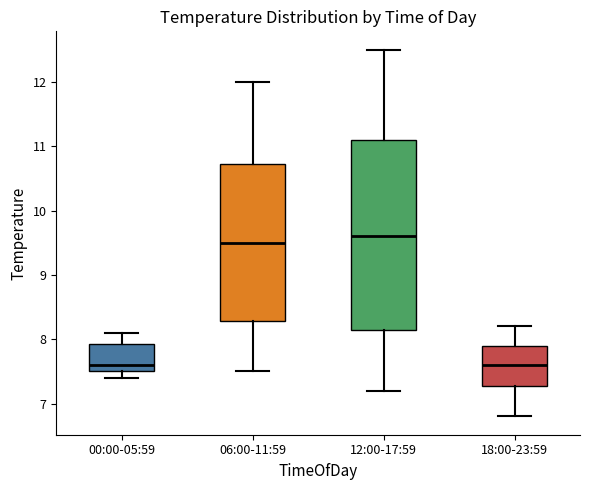

Comparing the boxes themselves (not the whiskers), which one is the tallest?

12:00-17:59